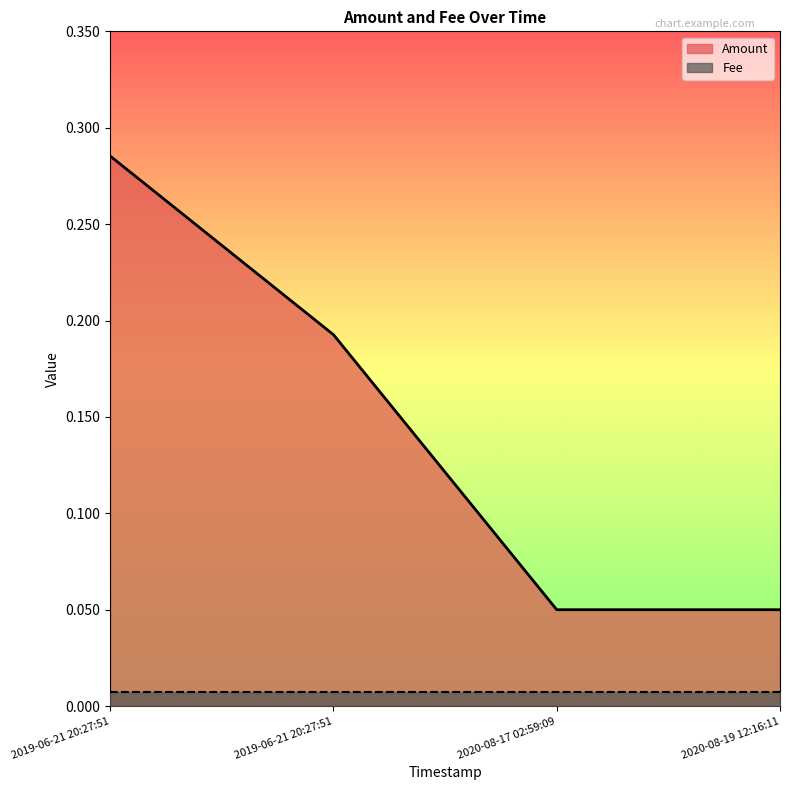

The value at 2020-08-17 02:59:09 is 0.1. True or false?

True